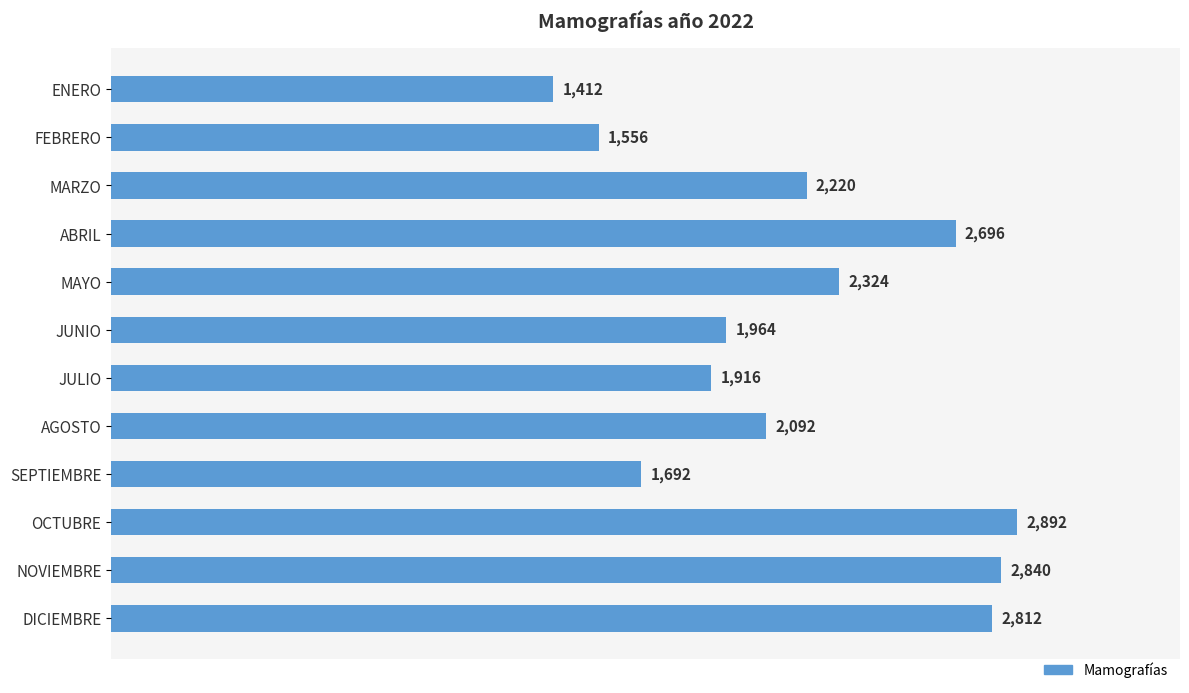

What is the change in value from FEBRERO to NOVIEMBRE?

+1284